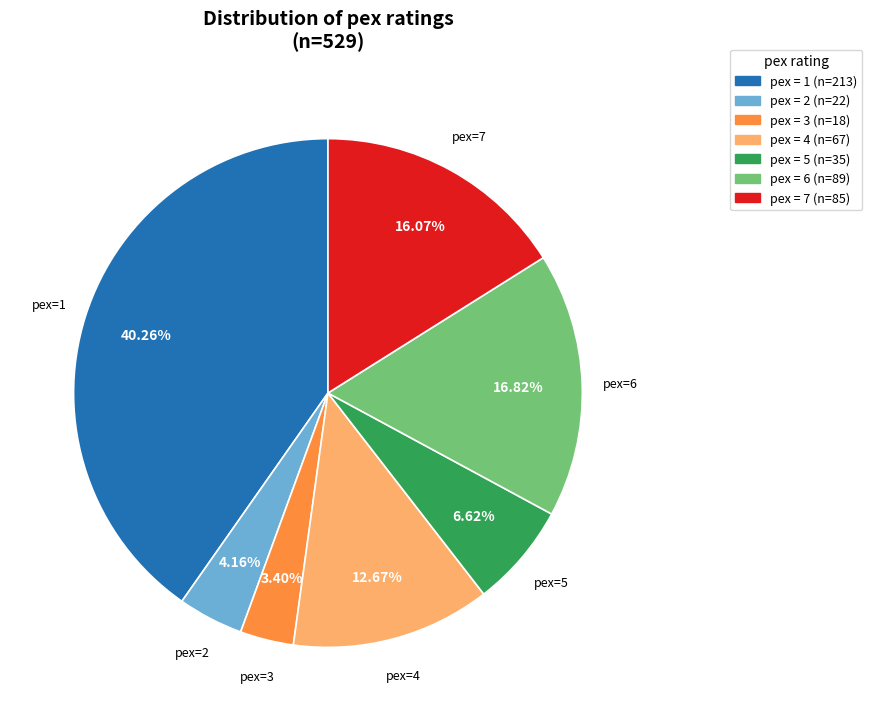

Is there any slice that represents more than half of the pie?

No